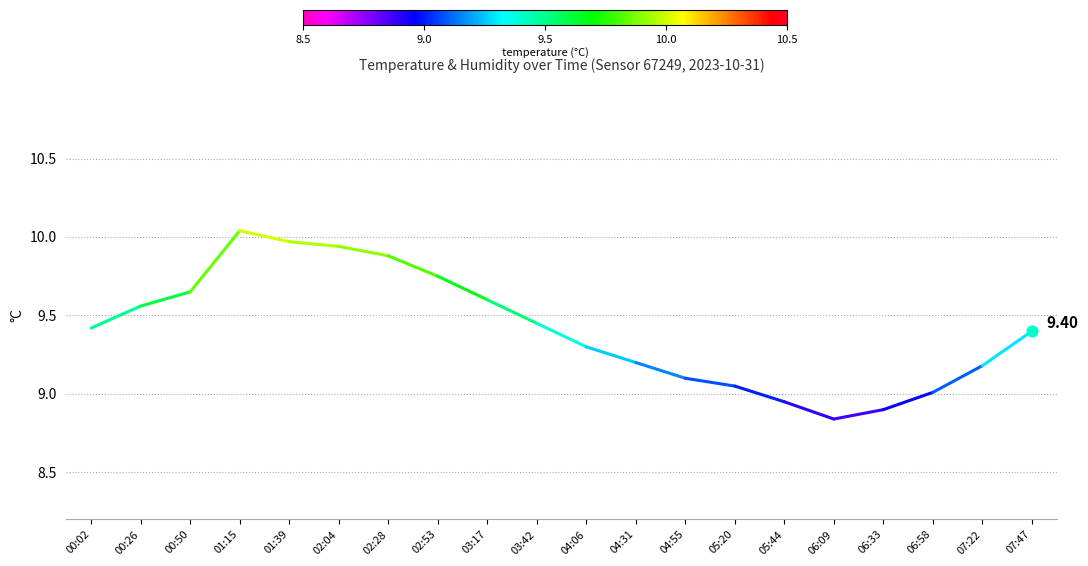

What is the change in value from 00:02 to 00:26?

+0.1